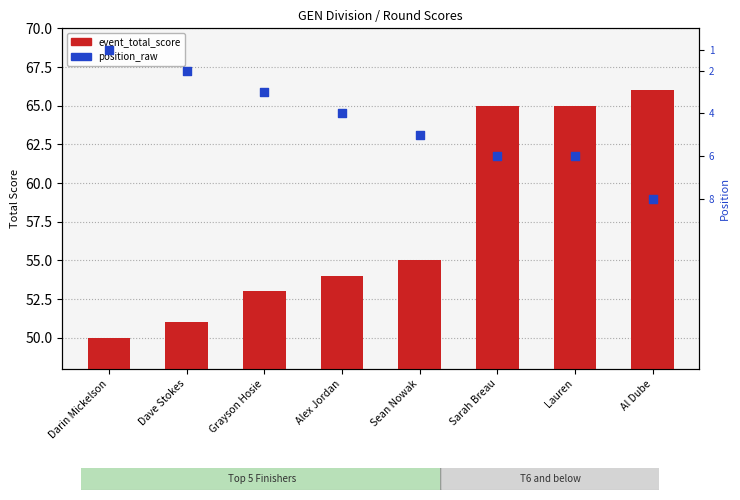

Which series contains the lowest Y value?

position_raw